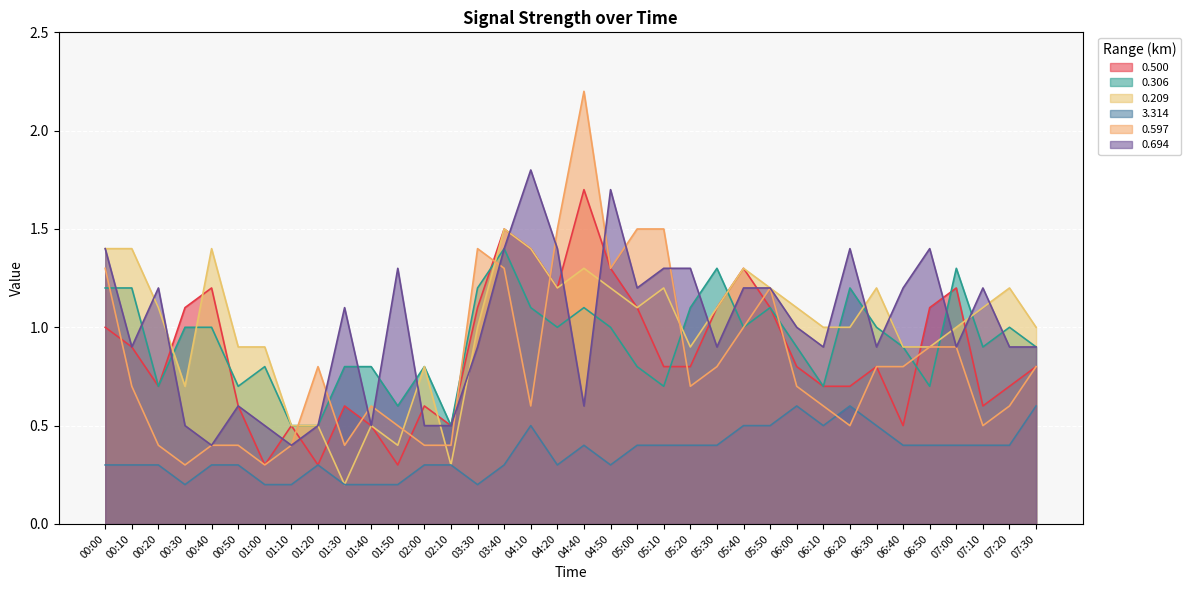

At how many categories does at least one series exceed 0?

36